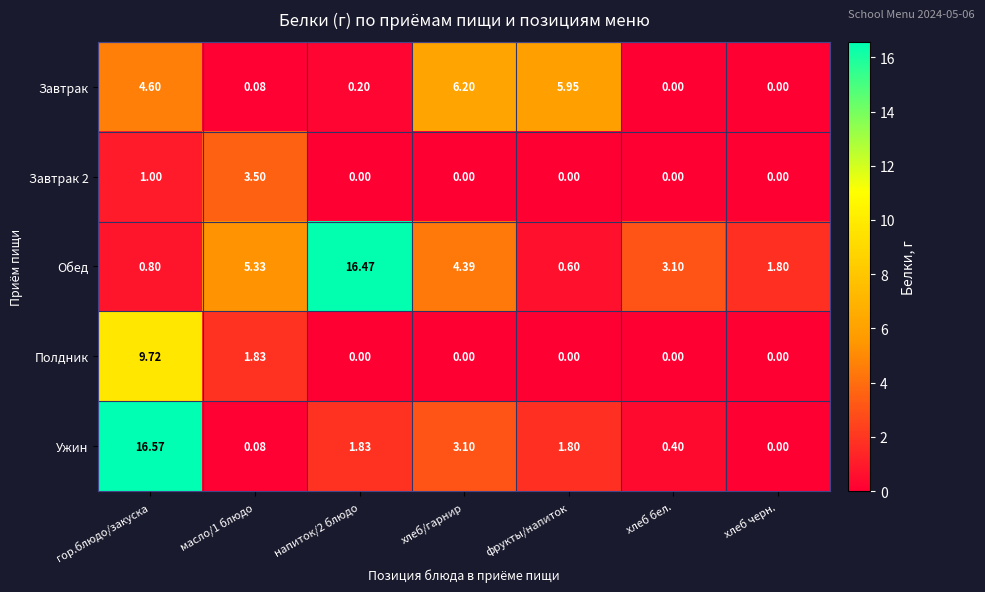

How many values in the Ужин series are below 1?

3